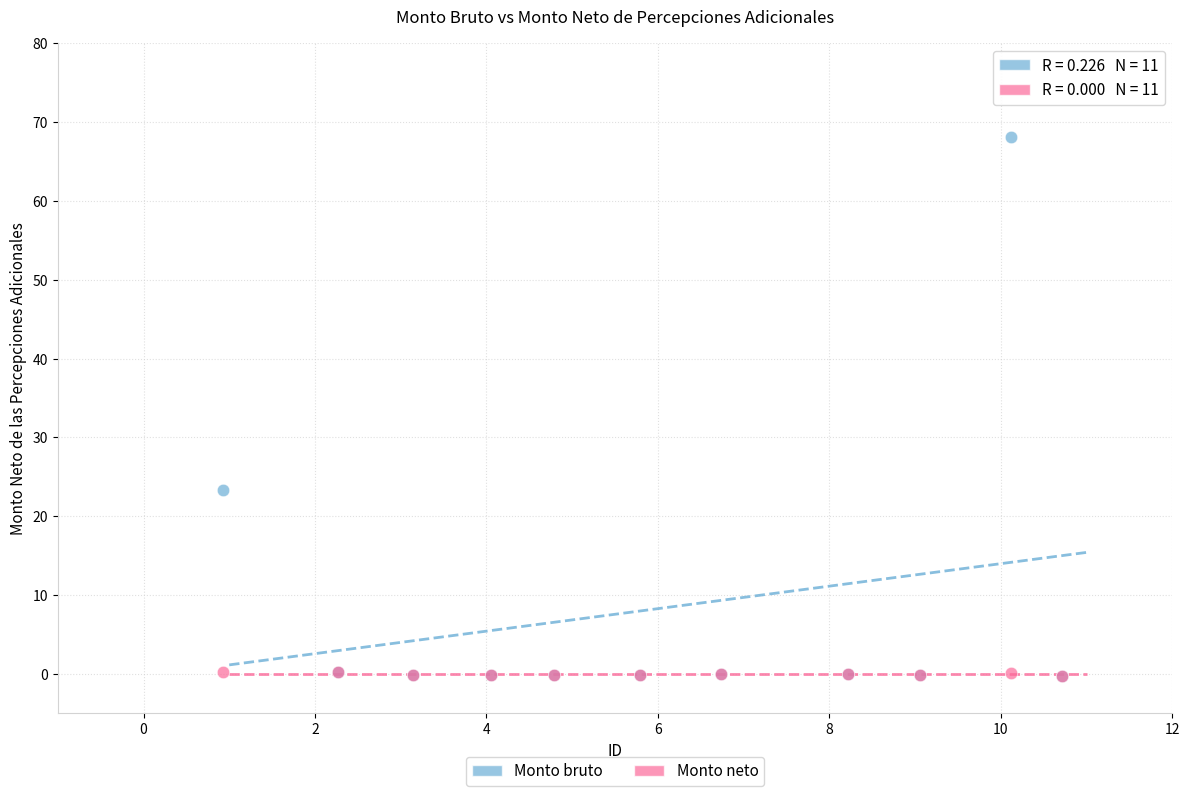

Across all series, what Y value is closest to 33?

23.3